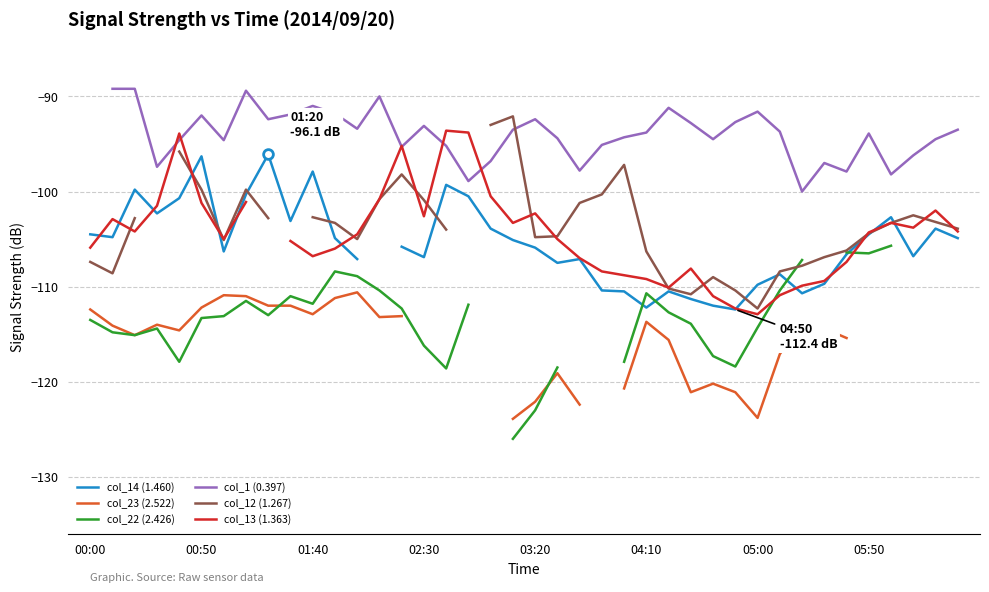

What is the sum of the col_22 (2.426) values at 17 and 03:20?

-229.8